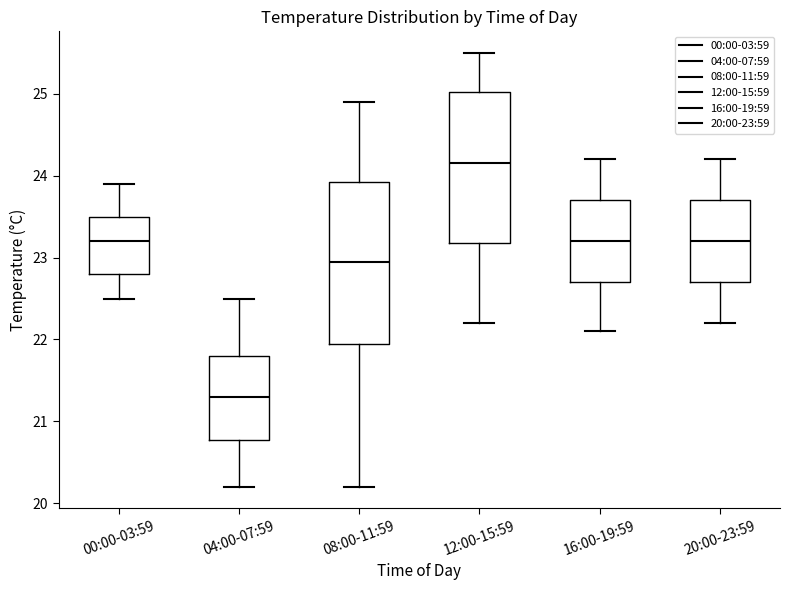

Reading left to right, read every box against the y-axis: the position of its median line, the range the box covers, and the ends of its whiskers. The values are not printed on the chart, so give them approximately, as read against the axis.

00:00-03:59: median 23.2, box 22.8 to 23.5, whiskers 22.5 to 23.9
04:00-07:59: median 21.3, box 20.8 to 21.8, whiskers 20.2 to 22.5
08:00-11:59: median 23.0, box 22.0 to 23.9, whiskers 20.2 to 24.9
12:00-15:59: median 24.2, box 23.2 to 25.0, whiskers 22.2 to 25.5
16:00-19:59: median 23.2, box 22.7 to 23.7, whiskers 22.1 to 24.2
20:00-23:59: median 23.2, box 22.7 to 23.7, whiskers 22.2 to 24.2